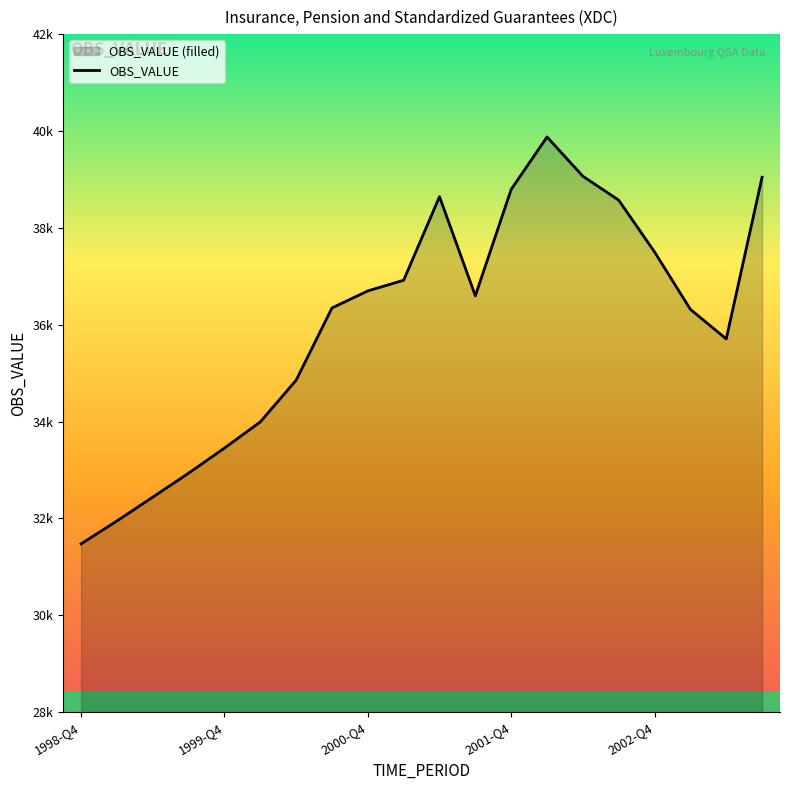

How many data points are above 36597?

10